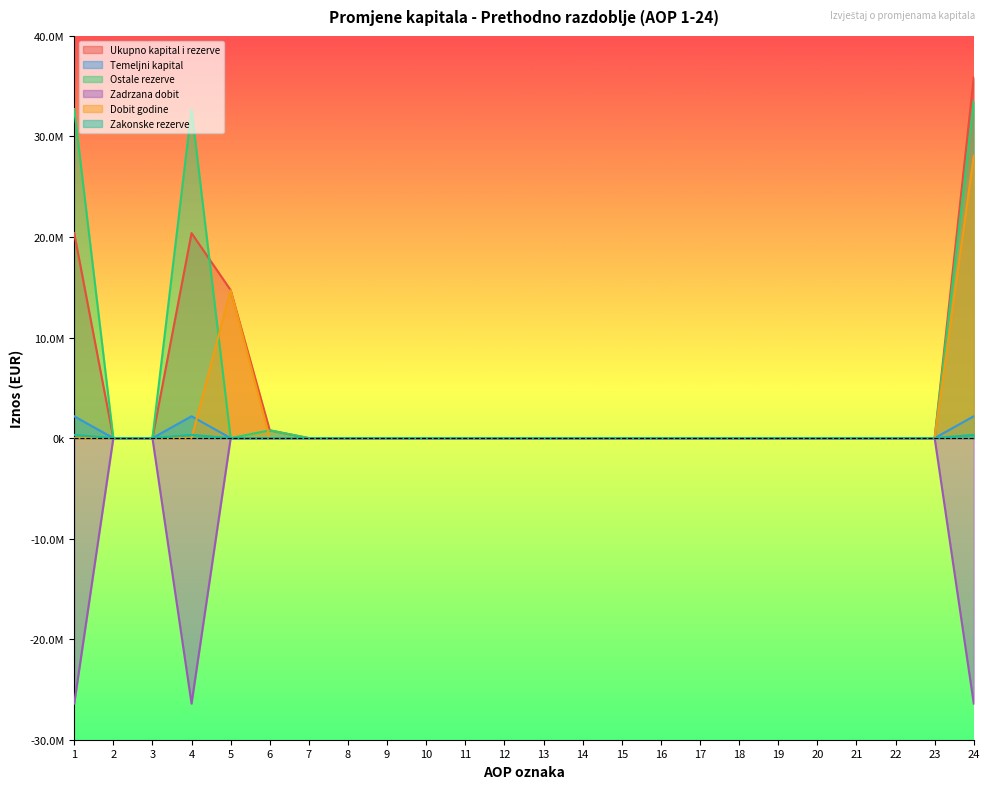

Which series has the largest total across all categories?

Ostale rezerve